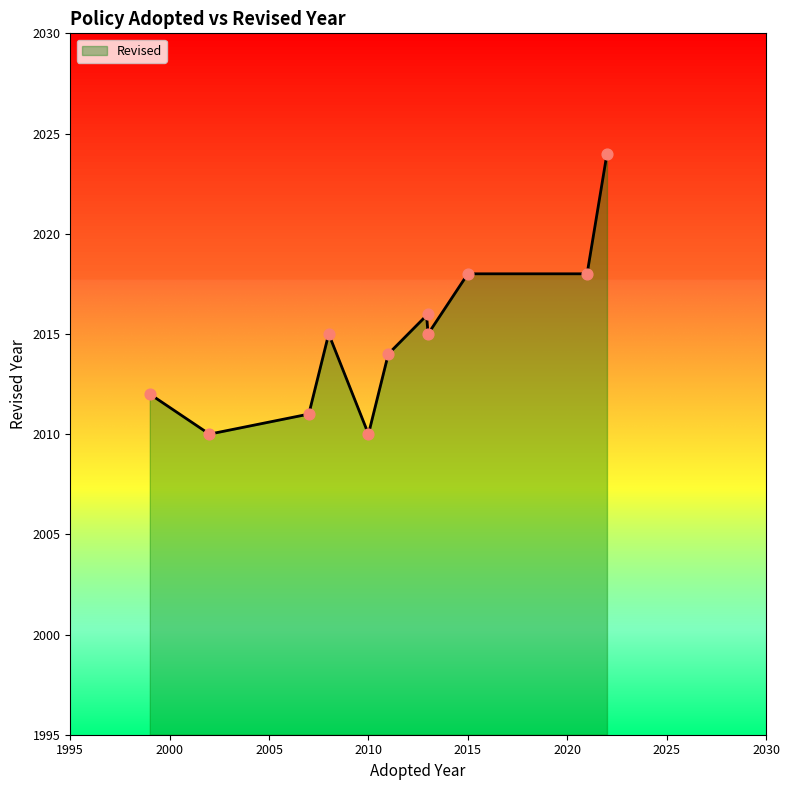

What is the change in value from 2015 to 2008?

-3